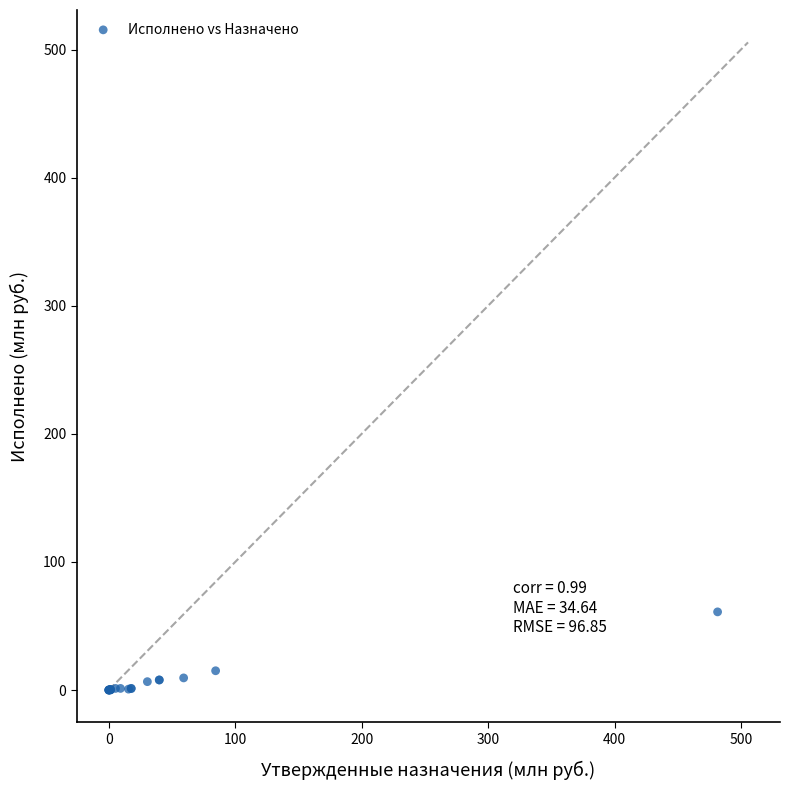

What Y value in the scatter plot is closest to 30?

15.1